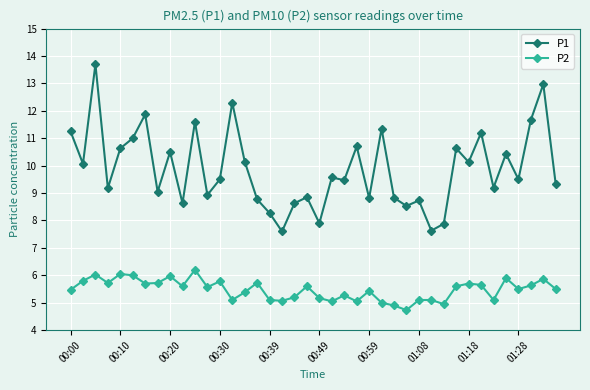

What is the minimum value for P1?

7.6